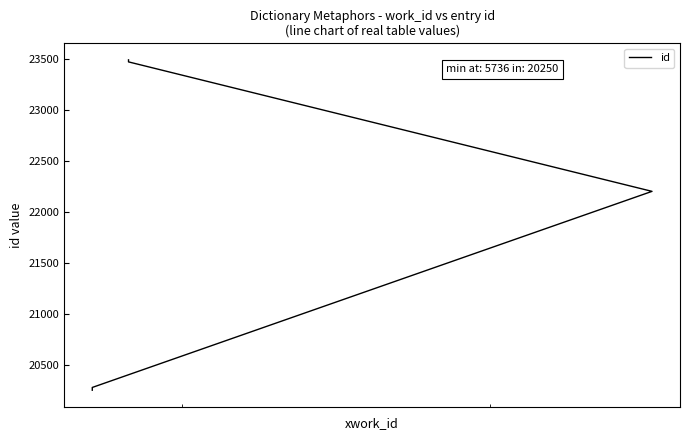

Reading left to right, extract all data points from this chart.

20250	20277	22202	23473	23493